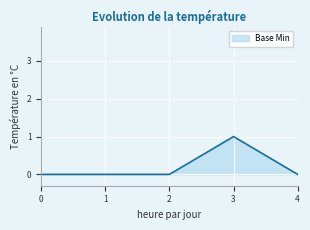

The chart shows a value of 0 at 4. True or false?

True